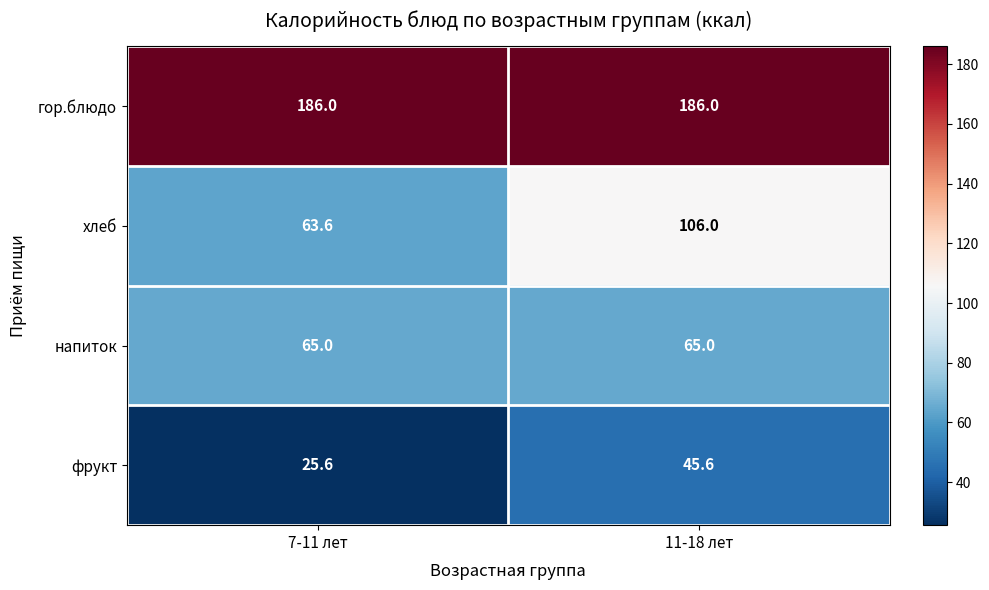

Which series has the largest total across all categories?

гор.блюдо